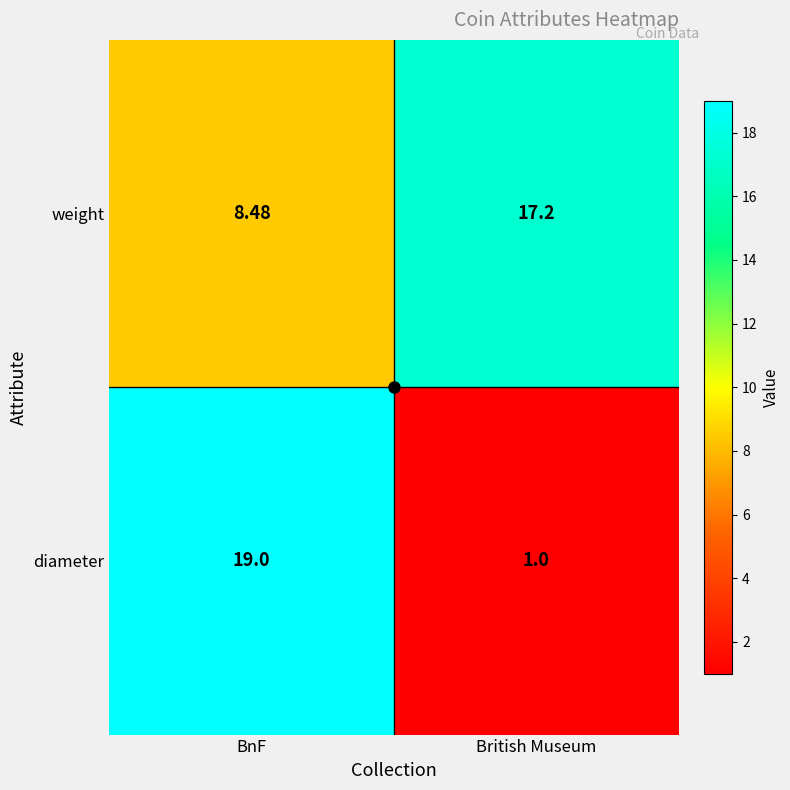

Which category has the lowest value across all series?

British Museum